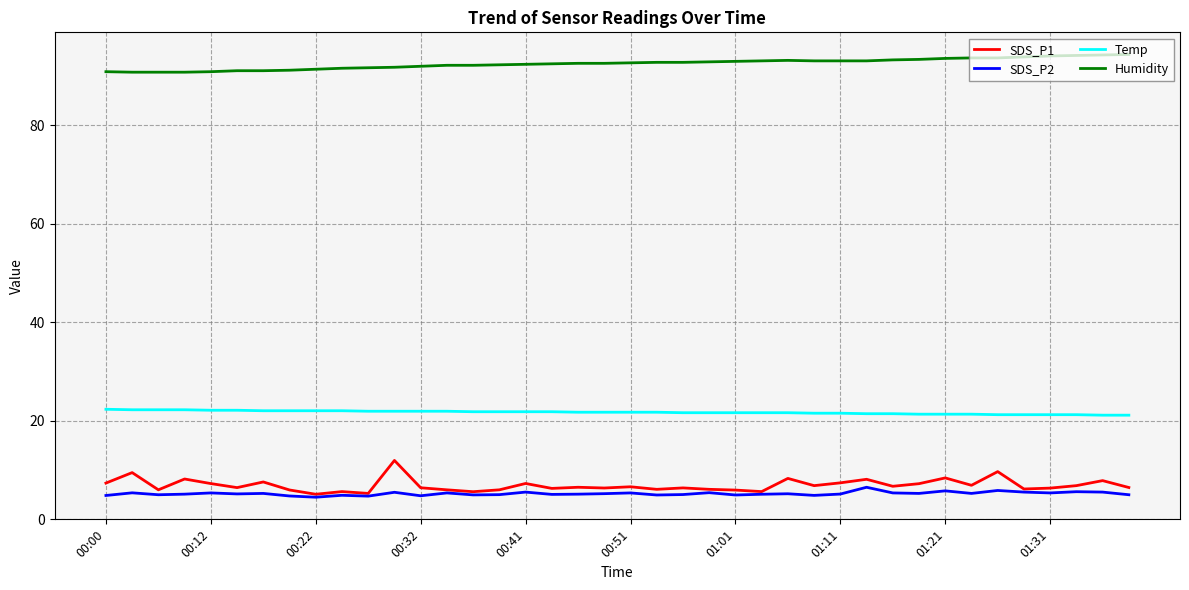

What is the smallest value displayed?

4.4